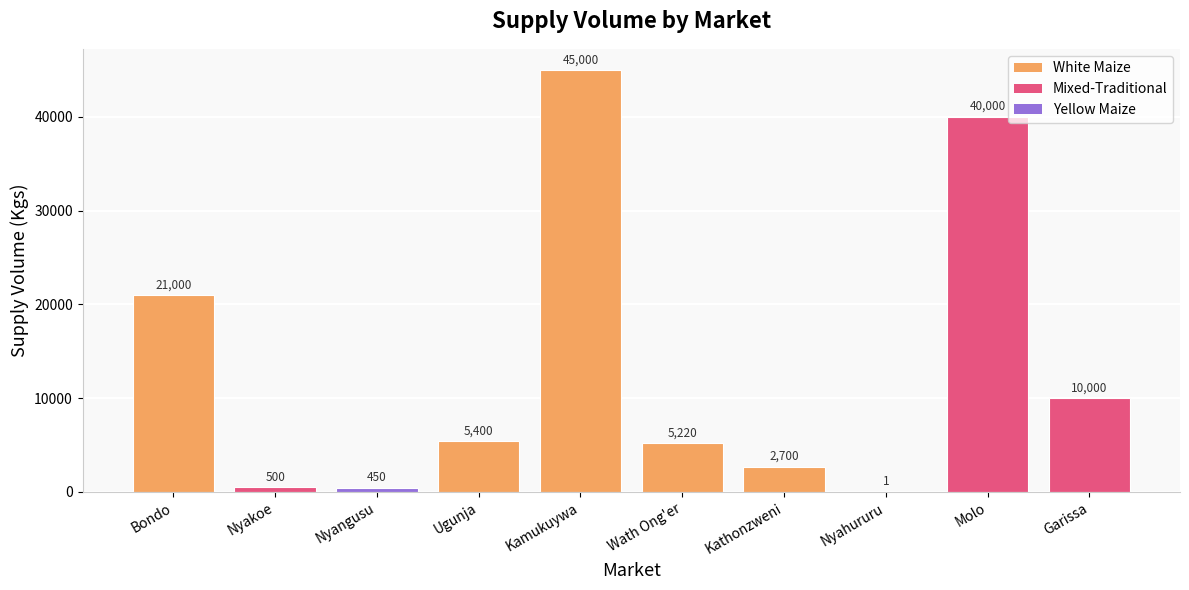

How many data points does each series have?

10